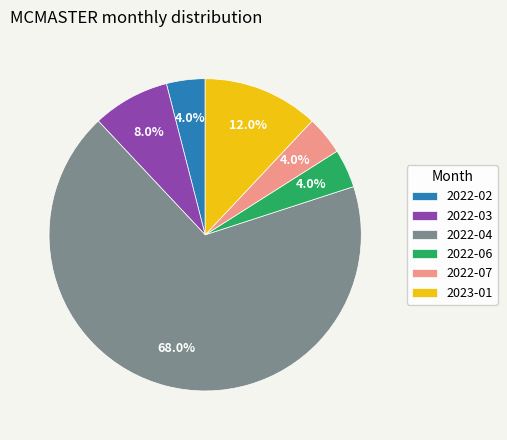

To the nearest percent, what is the combined percentage of 2022-06 and 2022-07?

8%